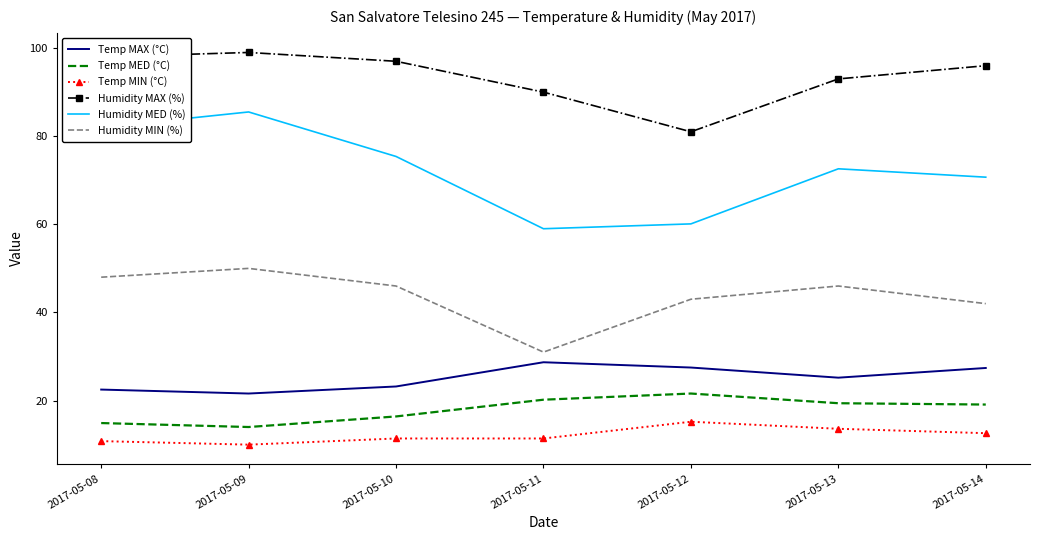

Is the value of Temp MED (°C) at 2017-05-14 greater than the value of Temp MIN (°C) at 2017-05-11?

Yes